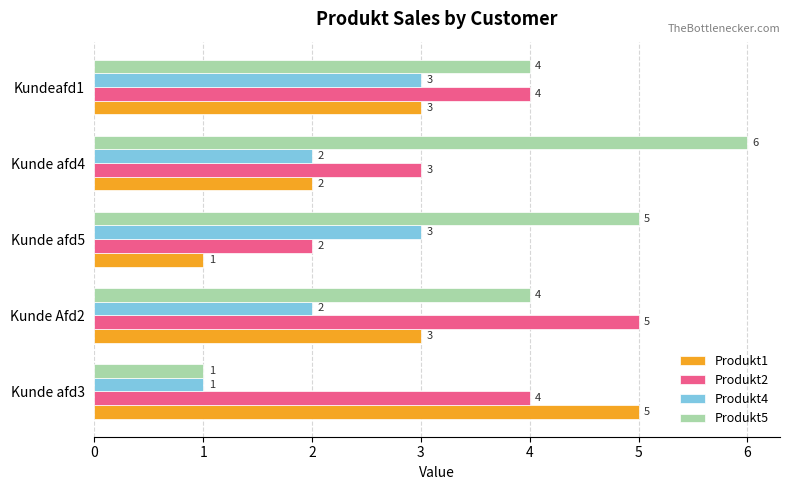

True or false: Produkt4 has a value of 2 at Kunde afd4.

True